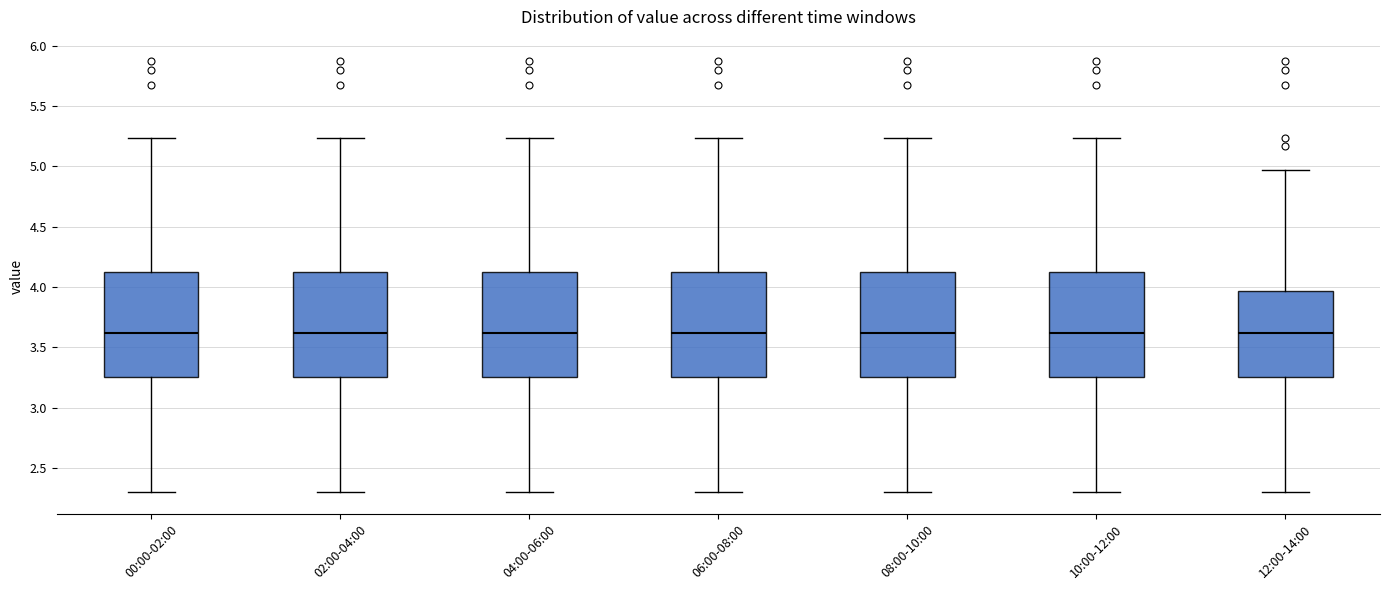

Reading left to right, transcribe this box plot: for each box, give where its median line is, the range the box spans, and where its two whiskers end, as read against the y-axis. The values are not printed on the chart, so give them approximately, as read against the axis.

00:00-02:00: median 3.60, box 3.25 to 4.10, whiskers 2.30 to 5.25
02:00-04:00: median 3.60, box 3.25 to 4.10, whiskers 2.30 to 5.25
04:00-06:00: median 3.60, box 3.25 to 4.10, whiskers 2.30 to 5.25
06:00-08:00: median 3.60, box 3.25 to 4.10, whiskers 2.30 to 5.25
08:00-10:00: median 3.60, box 3.25 to 4.10, whiskers 2.30 to 5.25
10:00-12:00: median 3.60, box 3.25 to 4.10, whiskers 2.30 to 5.25
12:00-14:00: median 3.60, box 3.25 to 3.95, whiskers 2.30 to 4.95